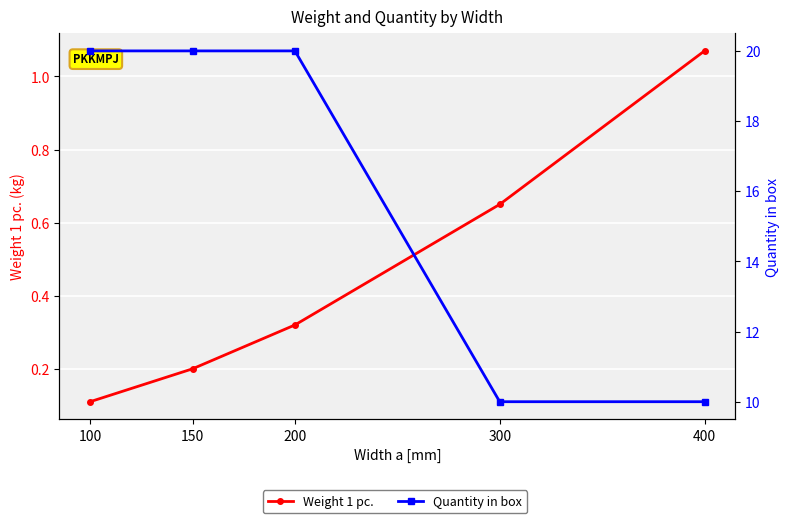

True or false: Quantity in box and Weight 1 pc. intersect in this chart.

False